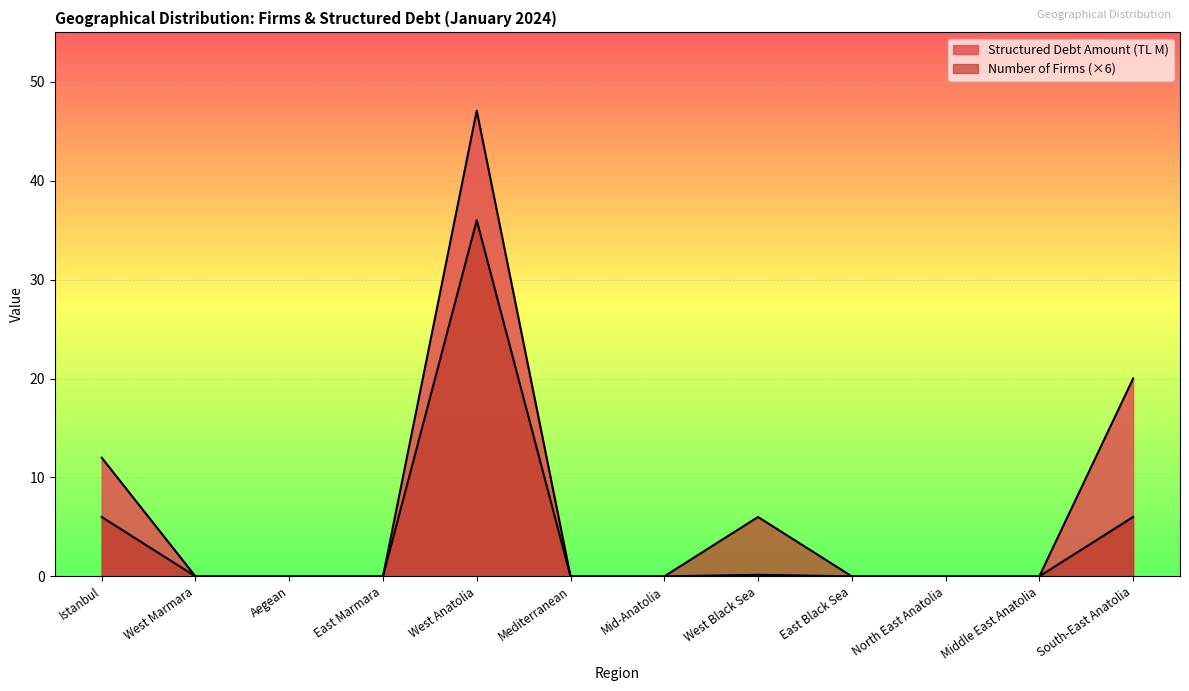

How many lines are shown in the chart?

2